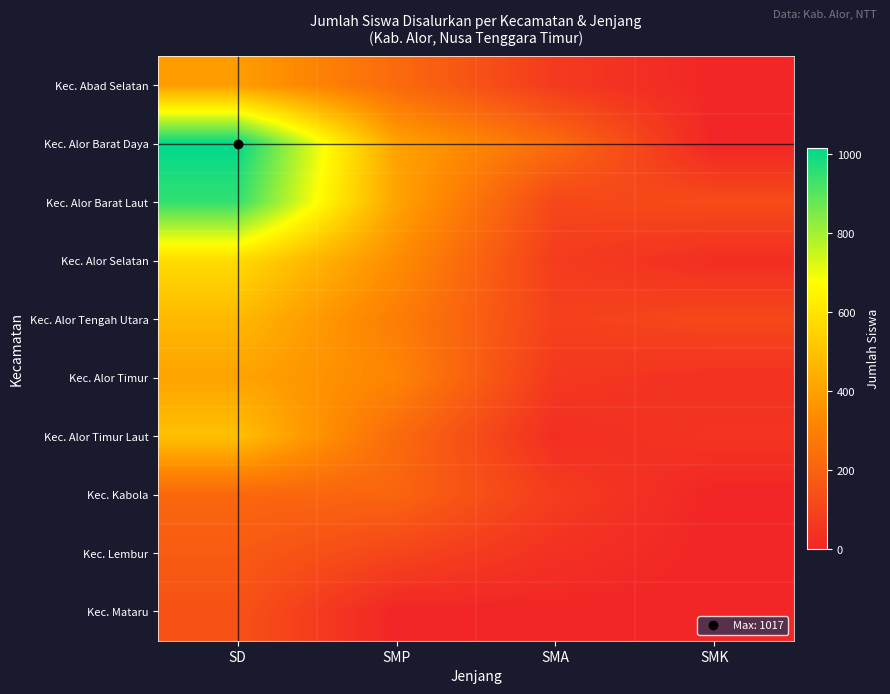

Which label corresponds to the smallest value in the chart?

SMK